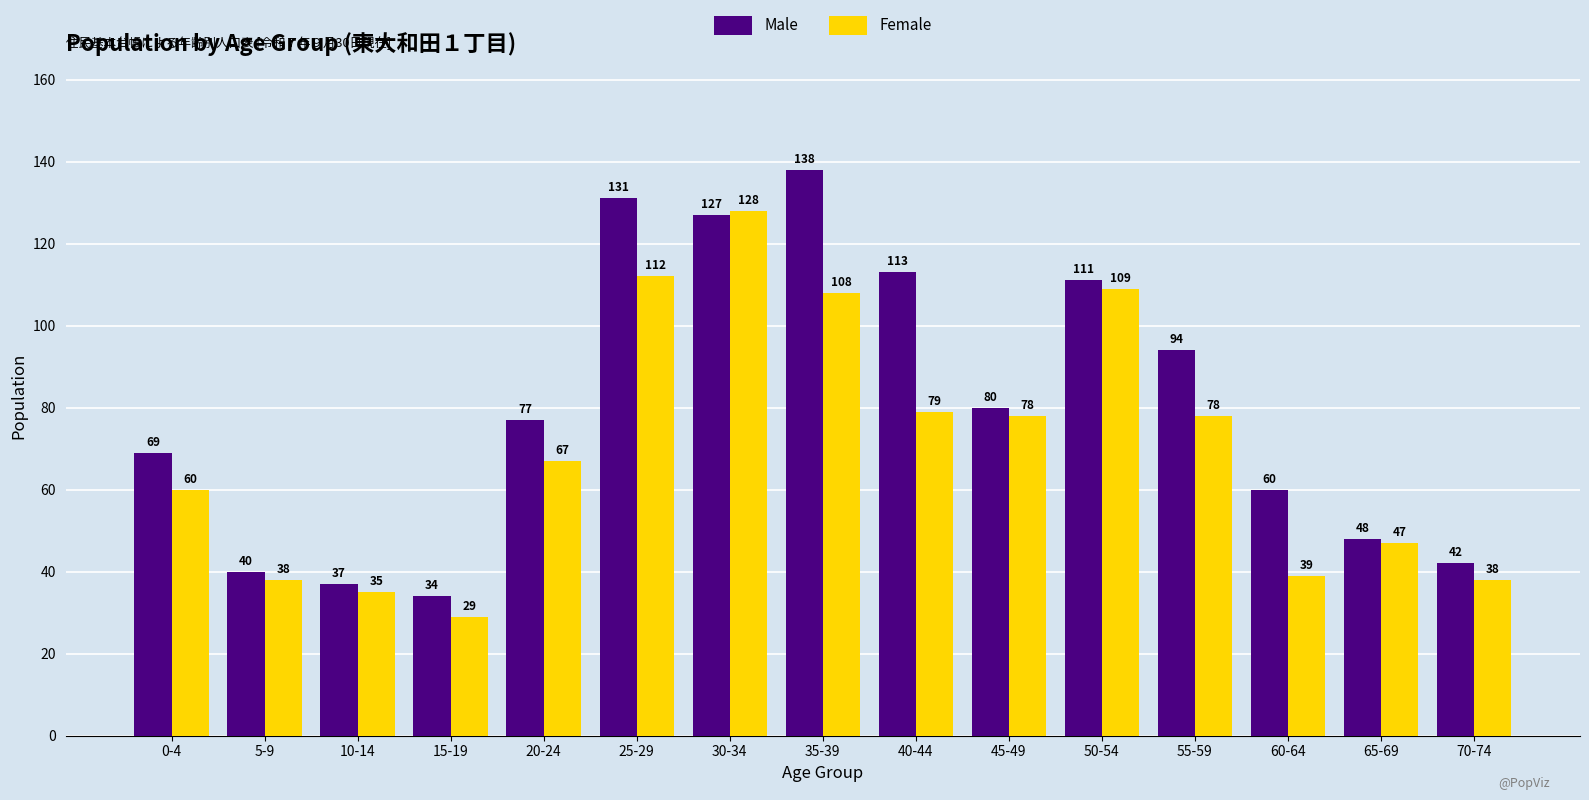

How many groups of bars are there?

15